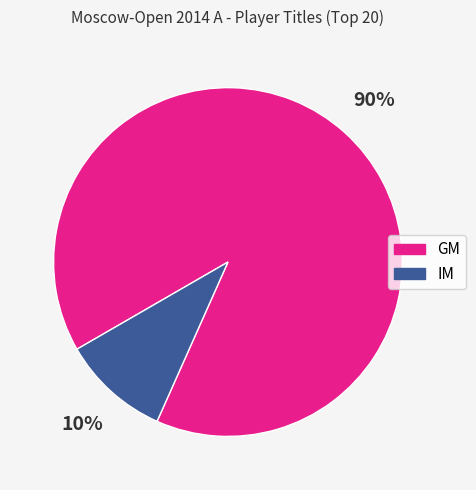

True or false: GM accounts for 78% of the total.

False